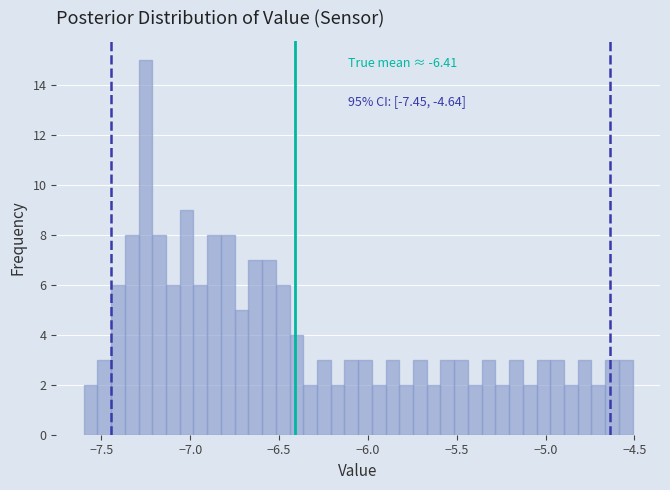

Read against the x-axis, roughly where is the centre of the tallest bar?

-7.25